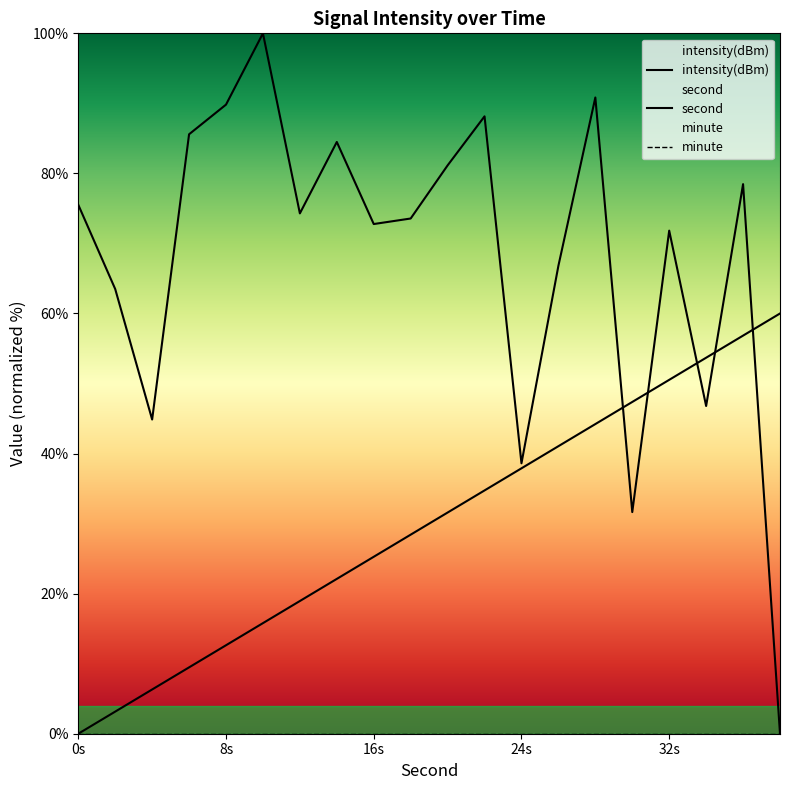

At how many categories does at least one series exceed 19?

20